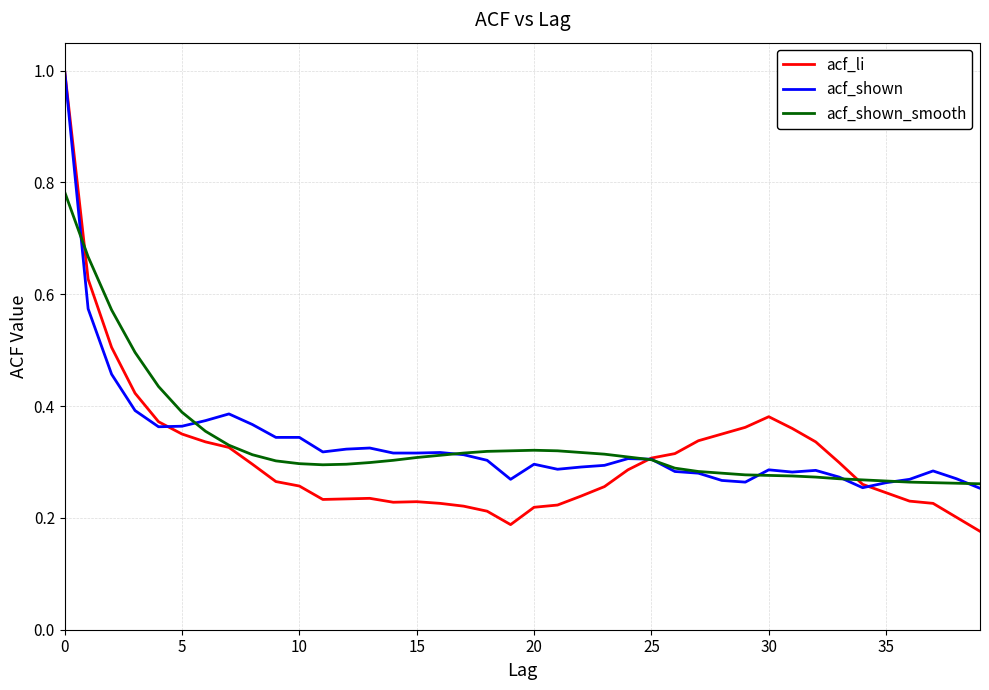

Which series has the widest spread of values?

acf_li